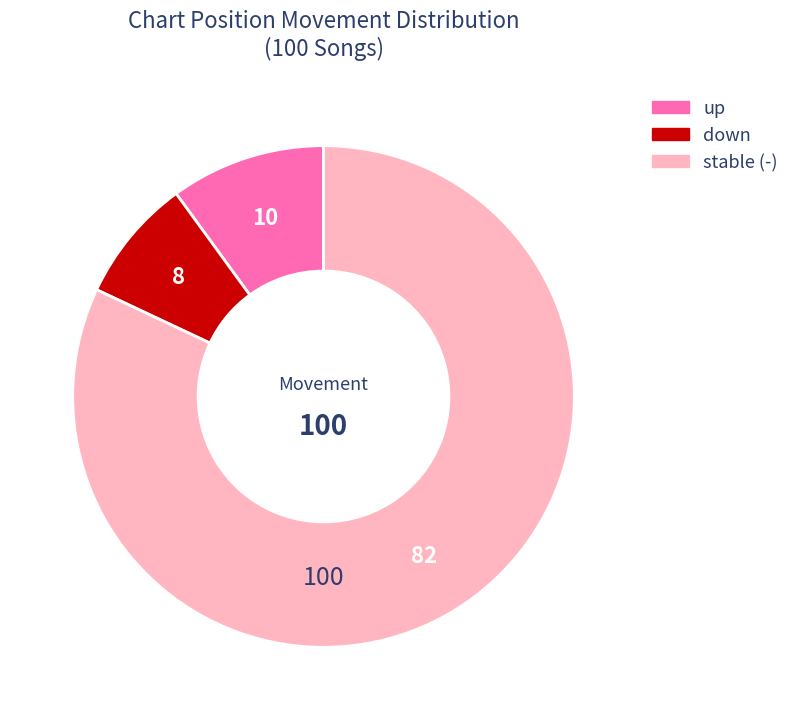

How many slices are in this pie chart?

3